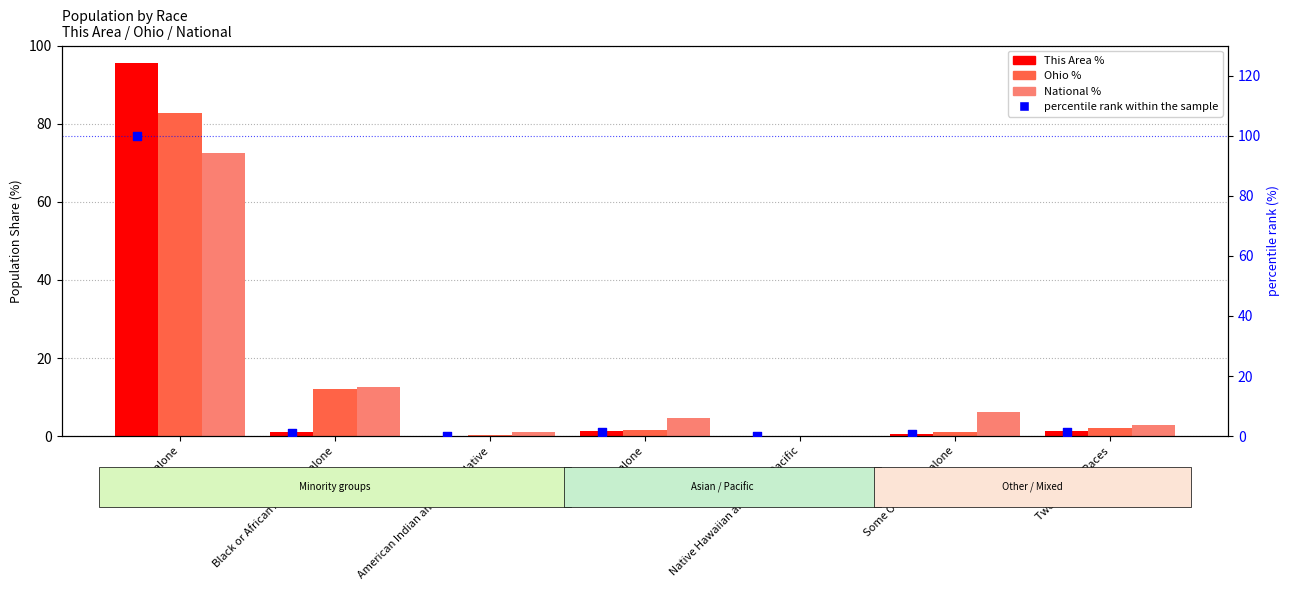

At how many categories does at least one series exceed 29?

1